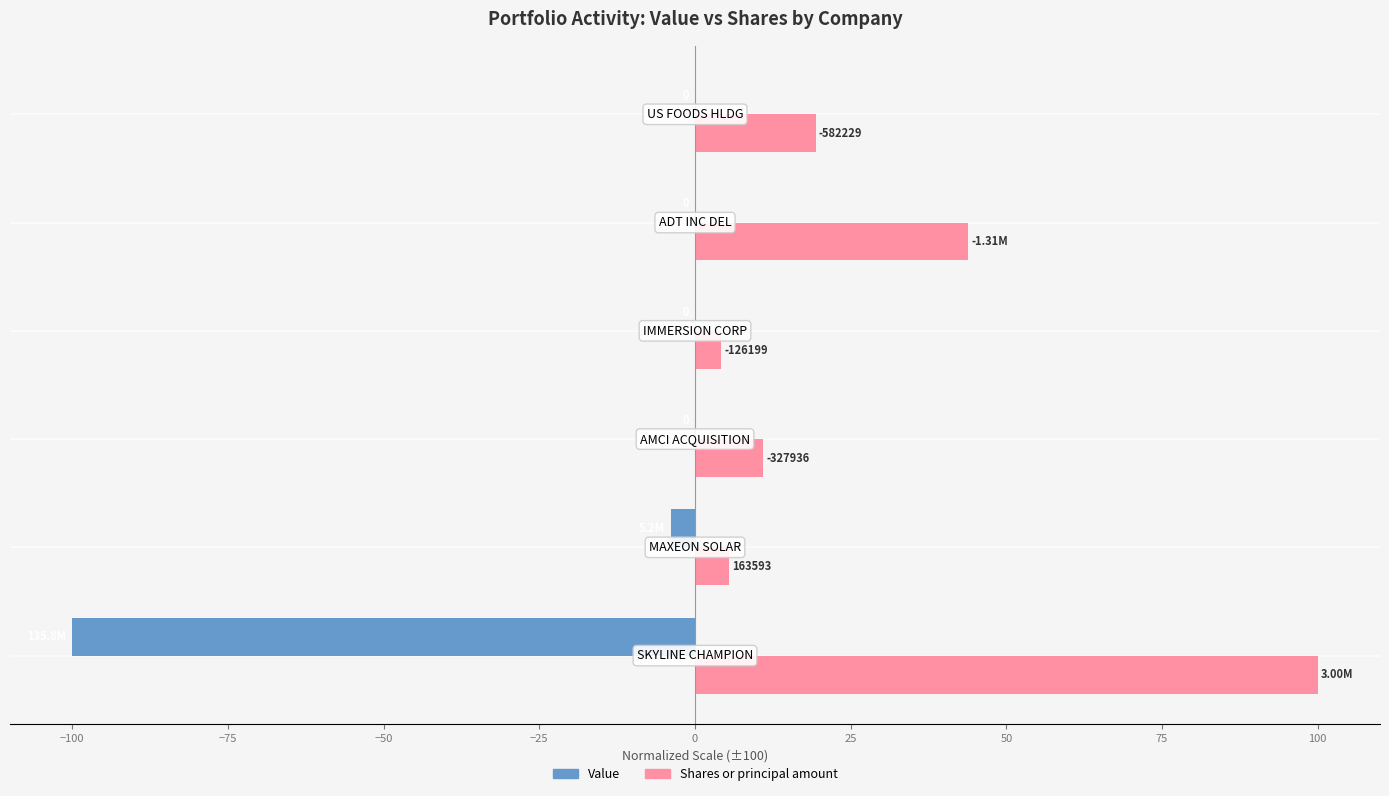

Which series has the largest total across all categories?

Shares or principal amount